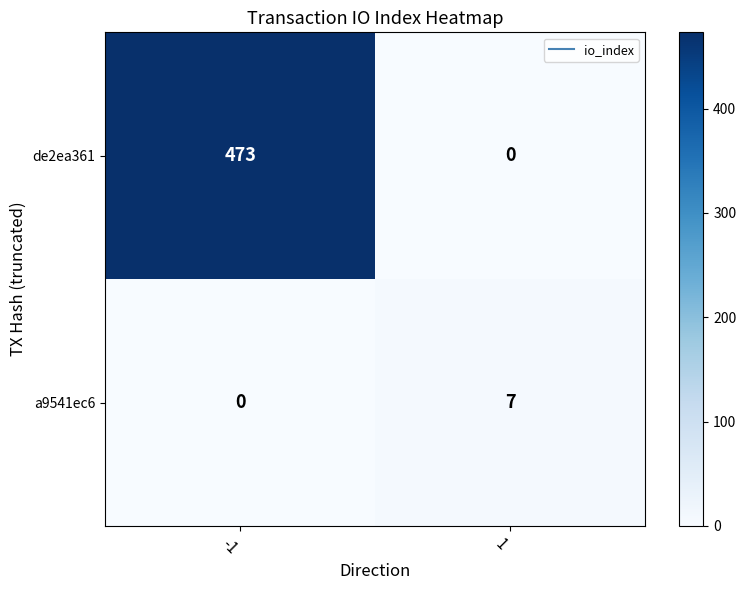

What is the difference between the maximum and minimum values in the de2ea361 series?

473